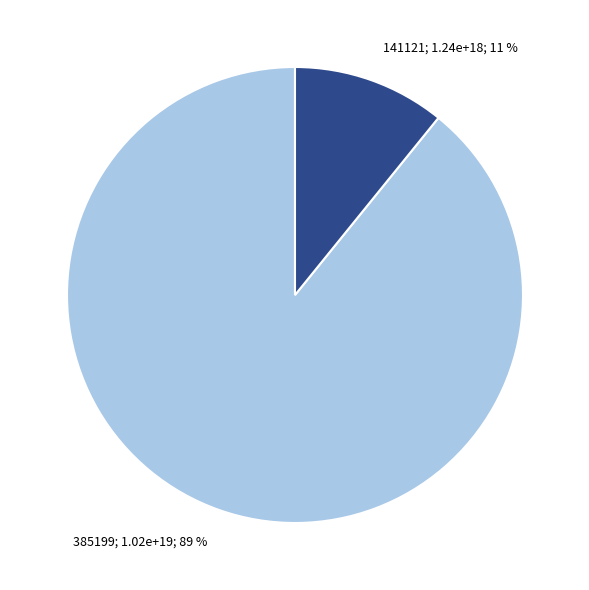

To the nearest percent, what is the difference between the largest and smallest slice percentages?

78%